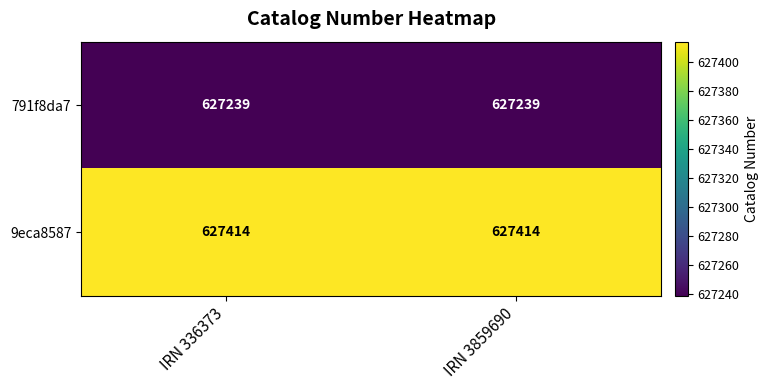

What is the total value across all series at IRN 3859690?

1254653